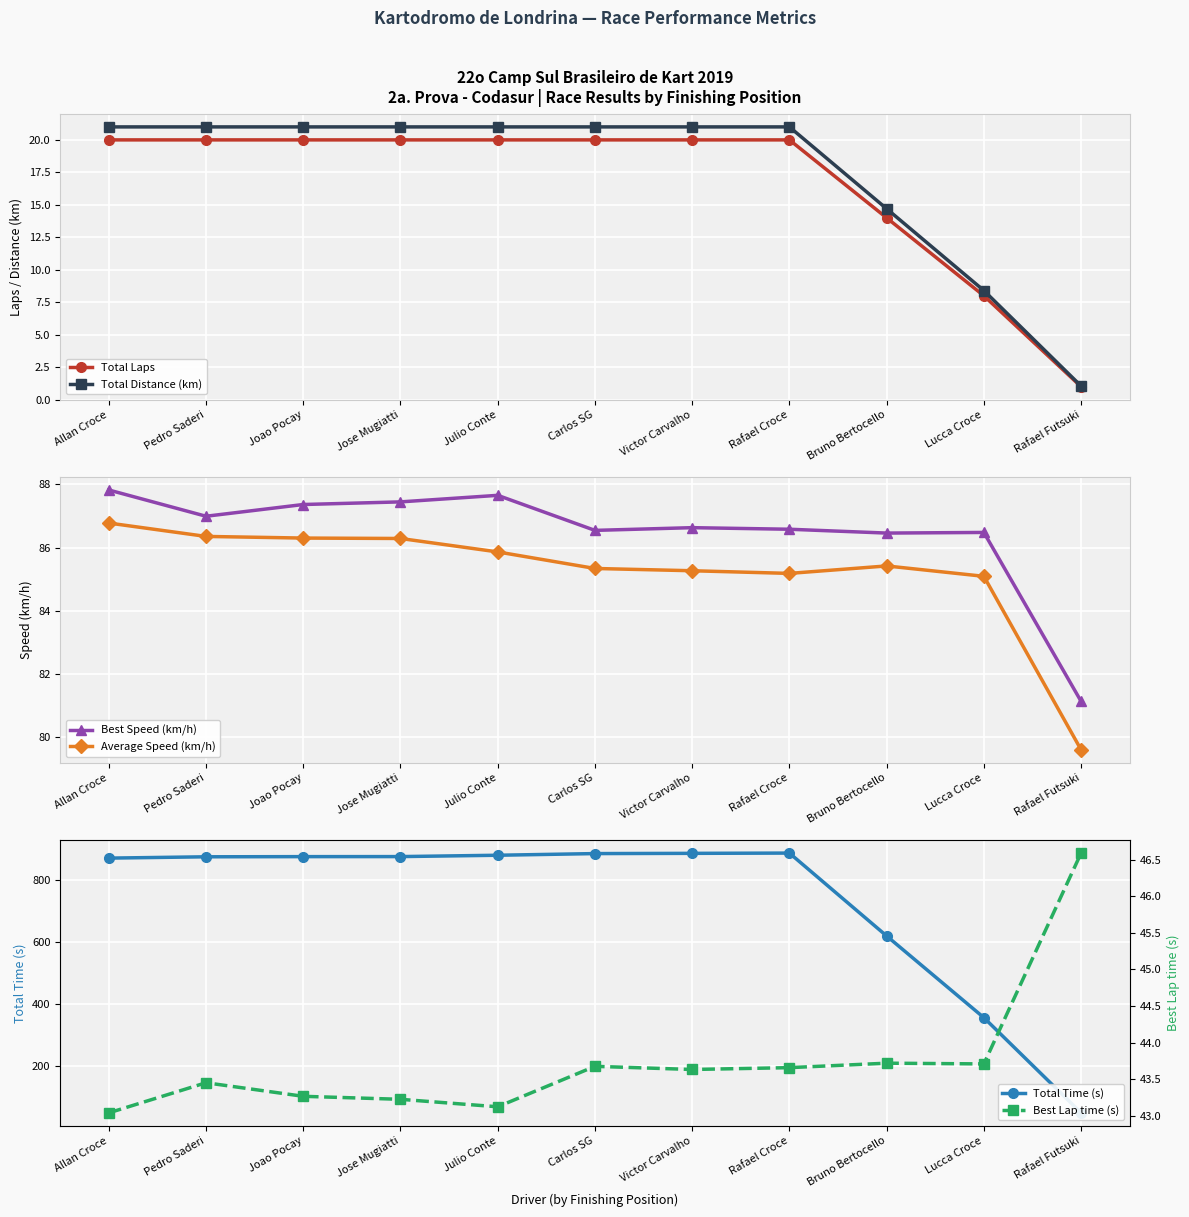

Rank the series by their maximum value, from highest to lowest.

Total Time (s), Best Speed (km/h), Average Speed (km/h), Best Lap time (s), Total Distance (km), Total Laps